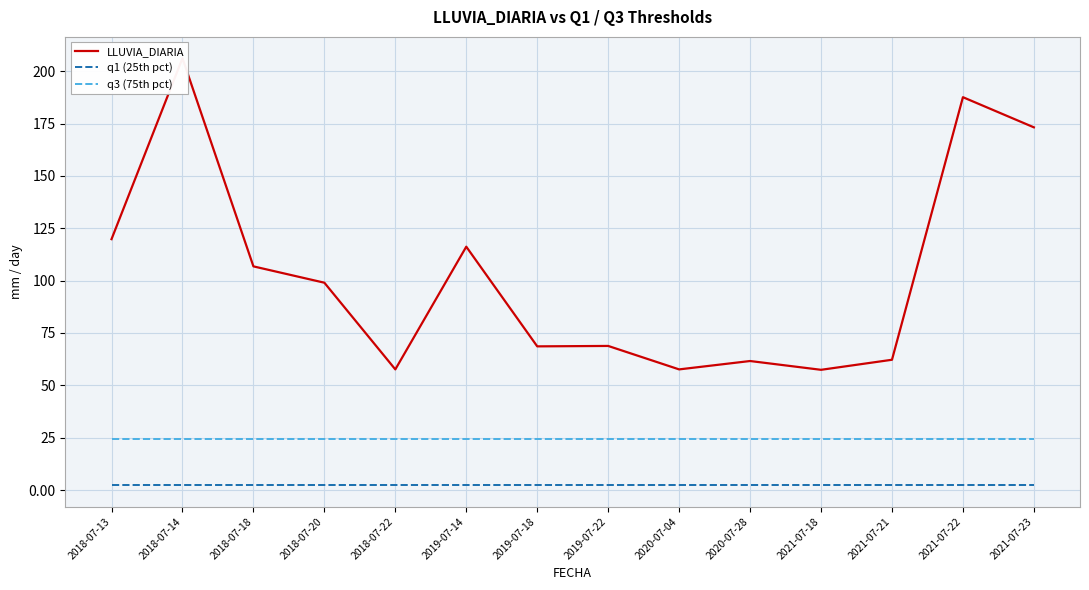

Does the chart have visible grid lines?

Yes